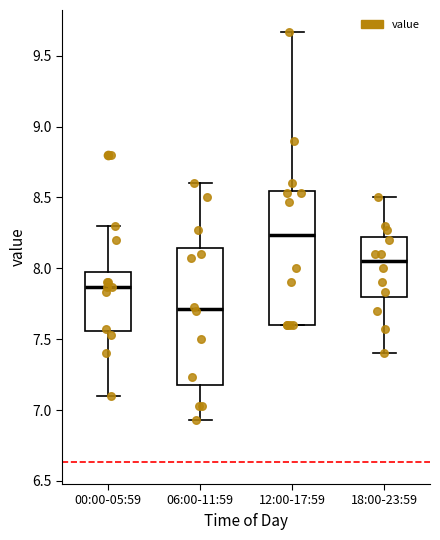

Reading left to right, read every box against the y-axis: the position of its median line, the range the box covers, and the ends of its whiskers. The values are not printed on the chart, so give them approximately, as read against the axis.

00:00-05:59: median 7.85, box 7.55 to 8.00, whiskers 7.10 to 8.30
06:00-11:59: median 7.70, box 7.20 to 8.15, whiskers 6.95 to 8.60
12:00-17:59: median 8.25, box 7.60 to 8.55, whiskers 7.60 to 9.65
18:00-23:59: median 8.05, box 7.80 to 8.20, whiskers 7.40 to 8.50